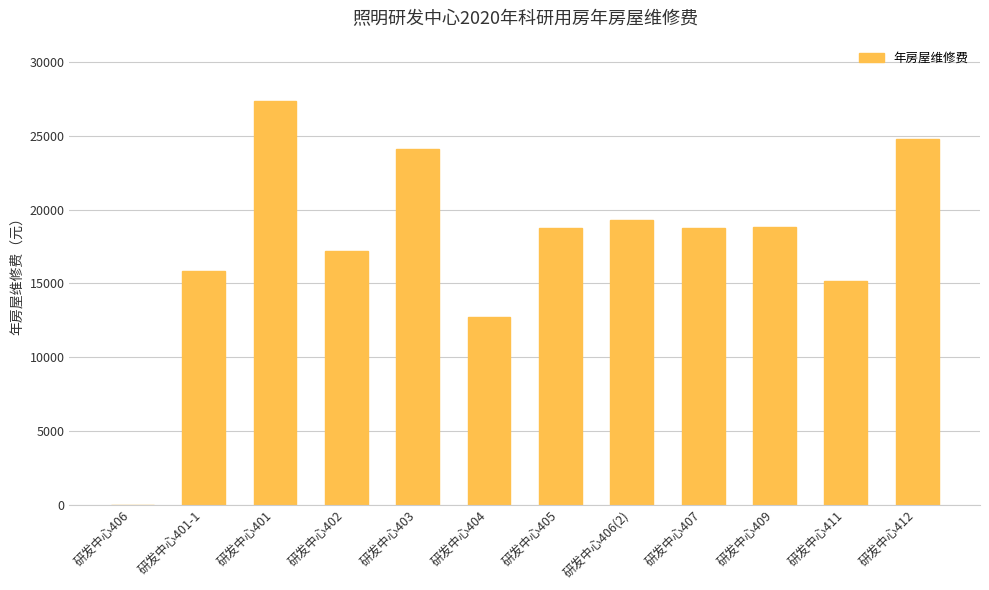

What value does the data have at 研发中心409?

18813.6